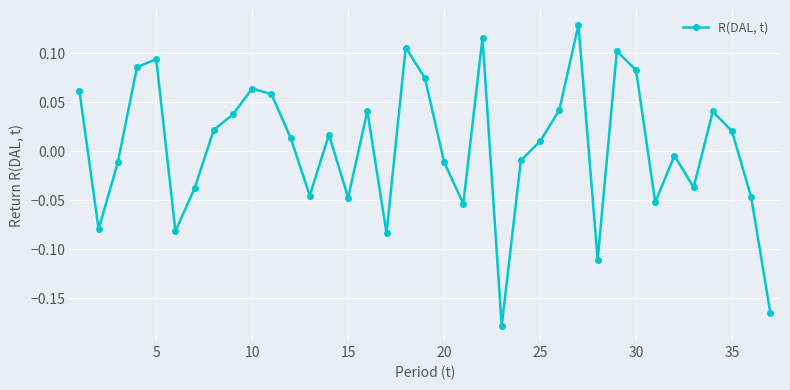

How many points are higher than both their immediate neighbors (excluding endpoints)?

10